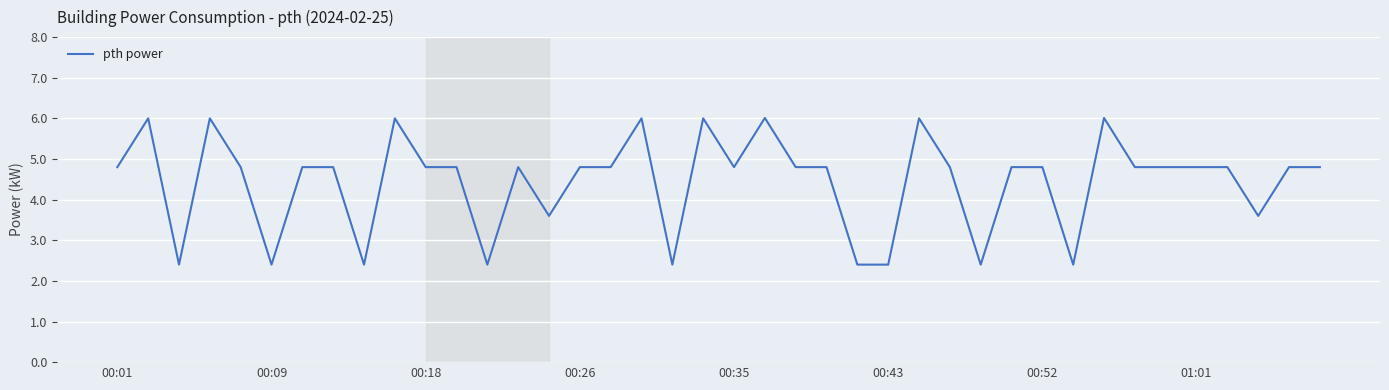

What is the maximum value shown in the chart?

6.0